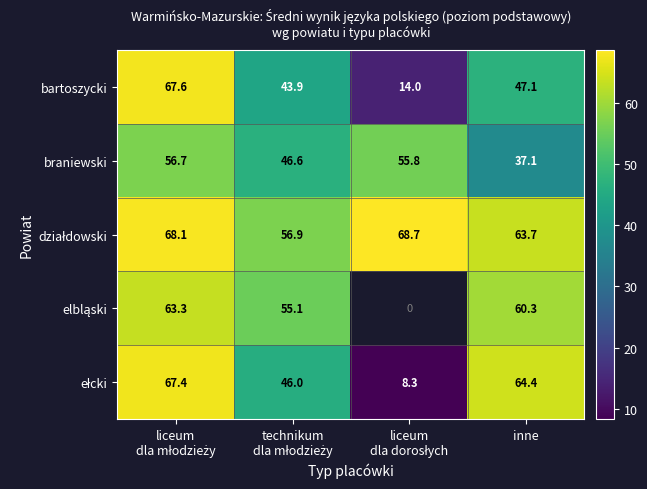

What is the sum of all braniewski values?

196.2